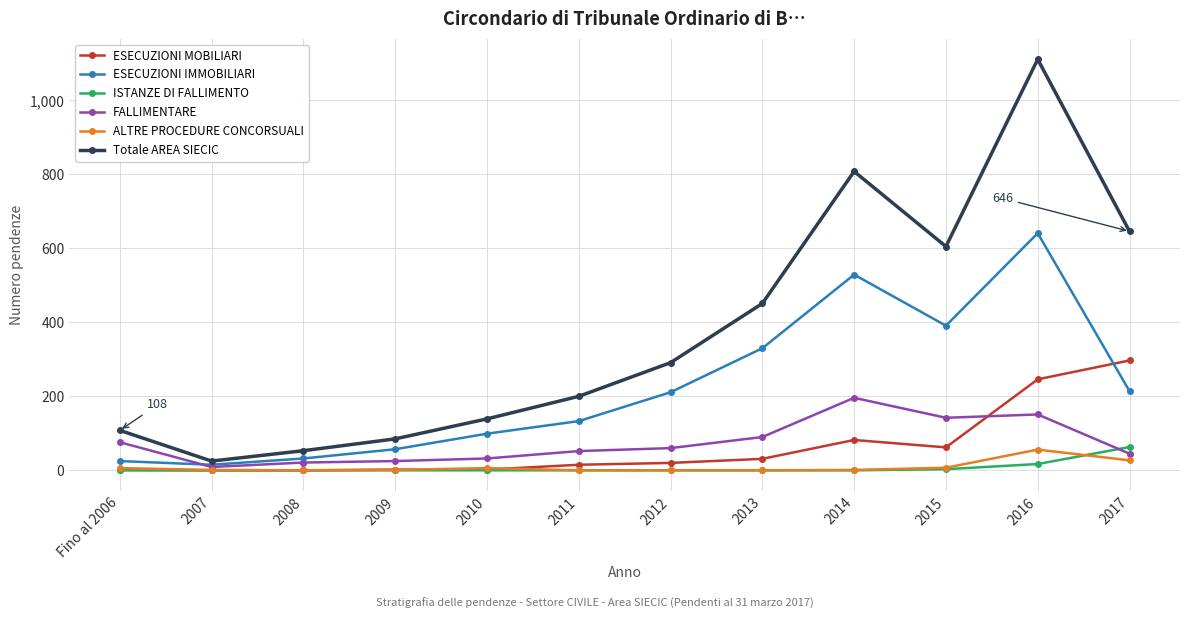

What is the value of the Totale AREA SIECIC point at the 5th from the left?

139